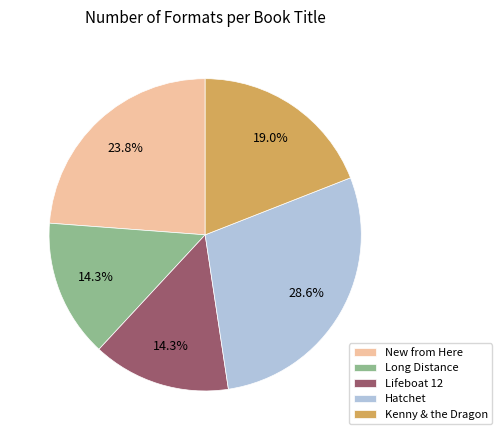

What is the largest slice in the pie chart?

Hatchet